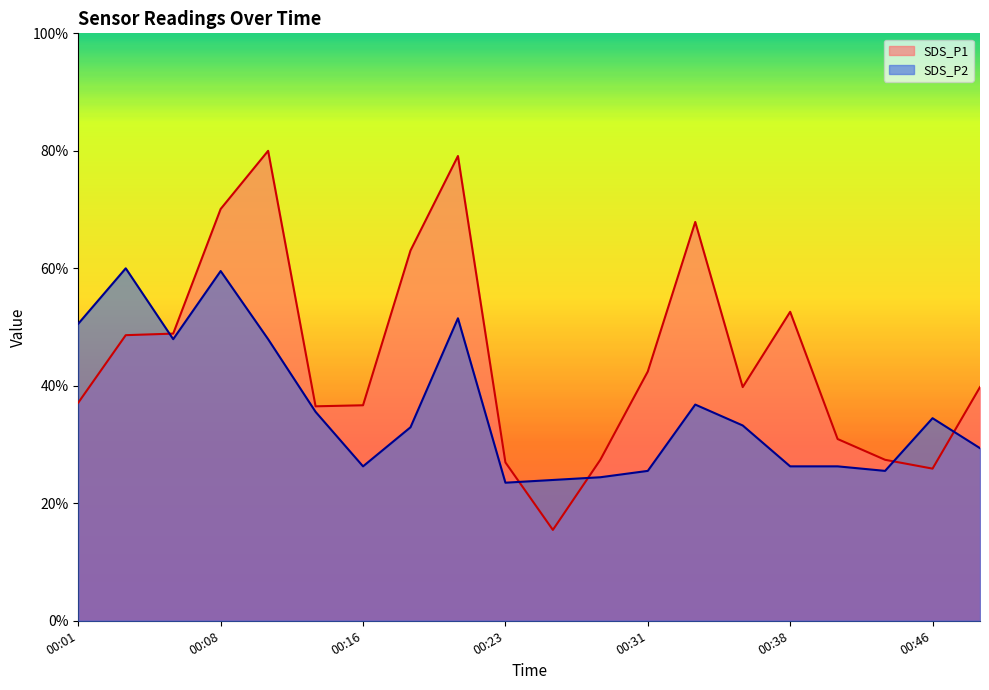

How many interior local valleys does the SDS_P1 series have?

4